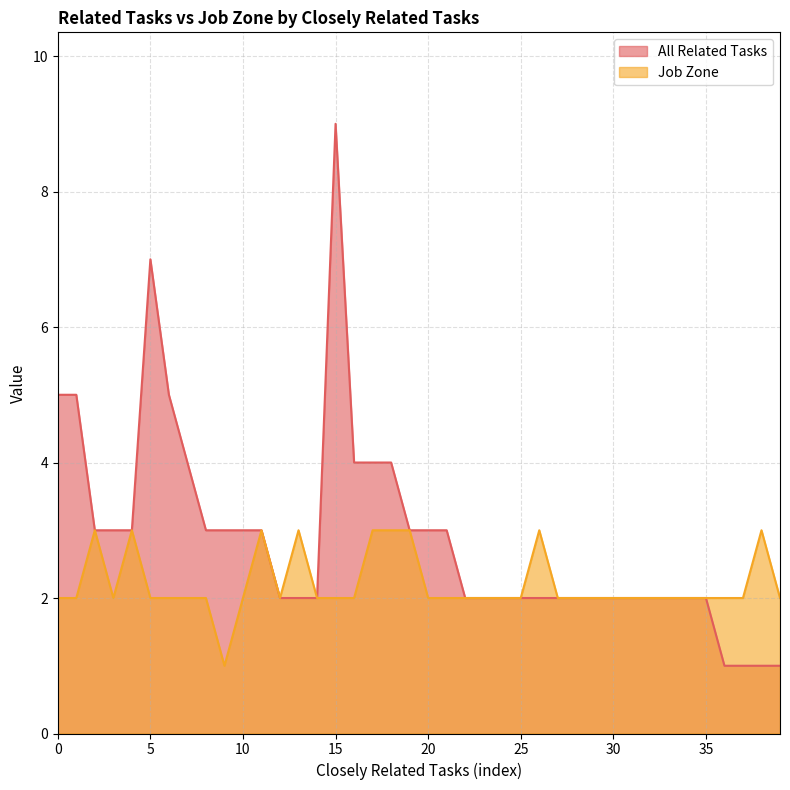

List the series in order of their overall mean, lowest first.

Job Zone, All Related Tasks